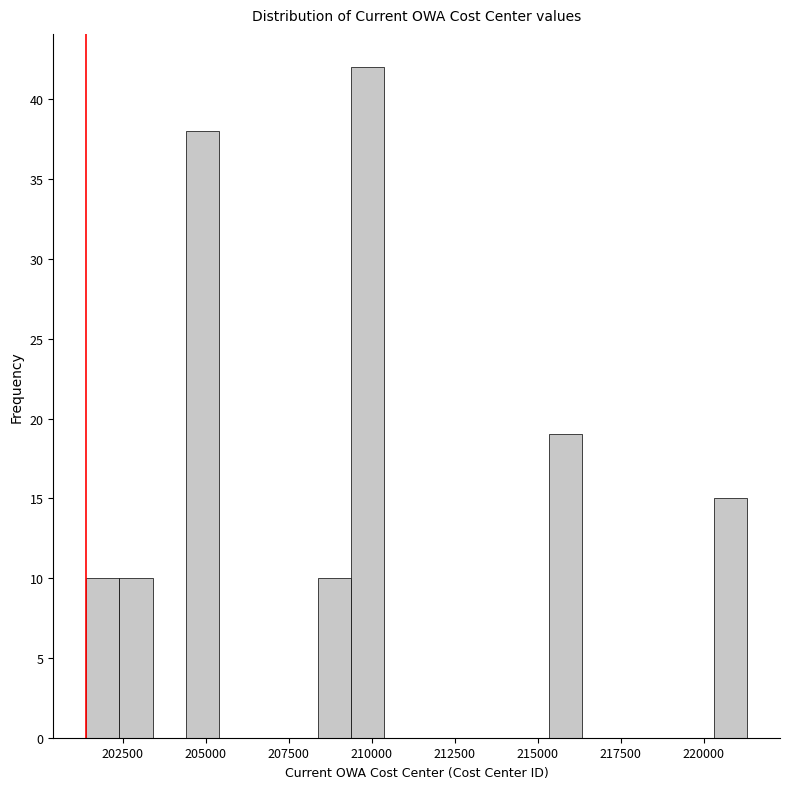

Around what value on the x-axis is the tallest bar? Give the approximate position of its centre, as read against the axis.

210000